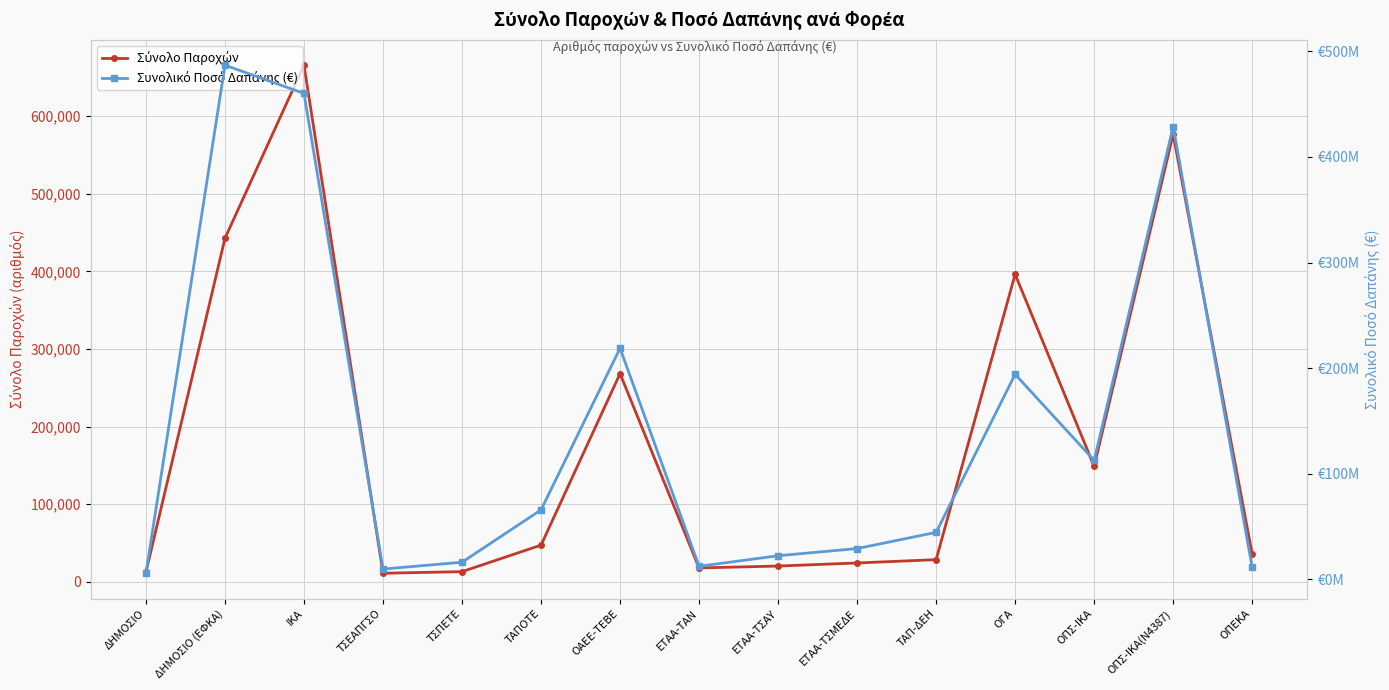

True or false: Συνολικό Ποσό Δαπάνης (€) has a value of 17645069.2 at ΕΤΑΑ-ΤΣΜΕΔΕ.

False